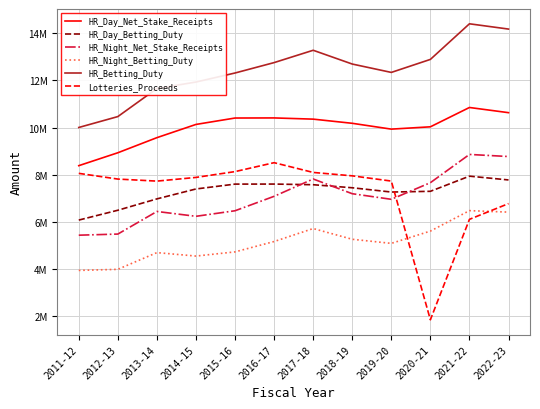

The value of HR_Night_Net_Stake_Receipts at 2020-21 is 4585500. True or false?

False